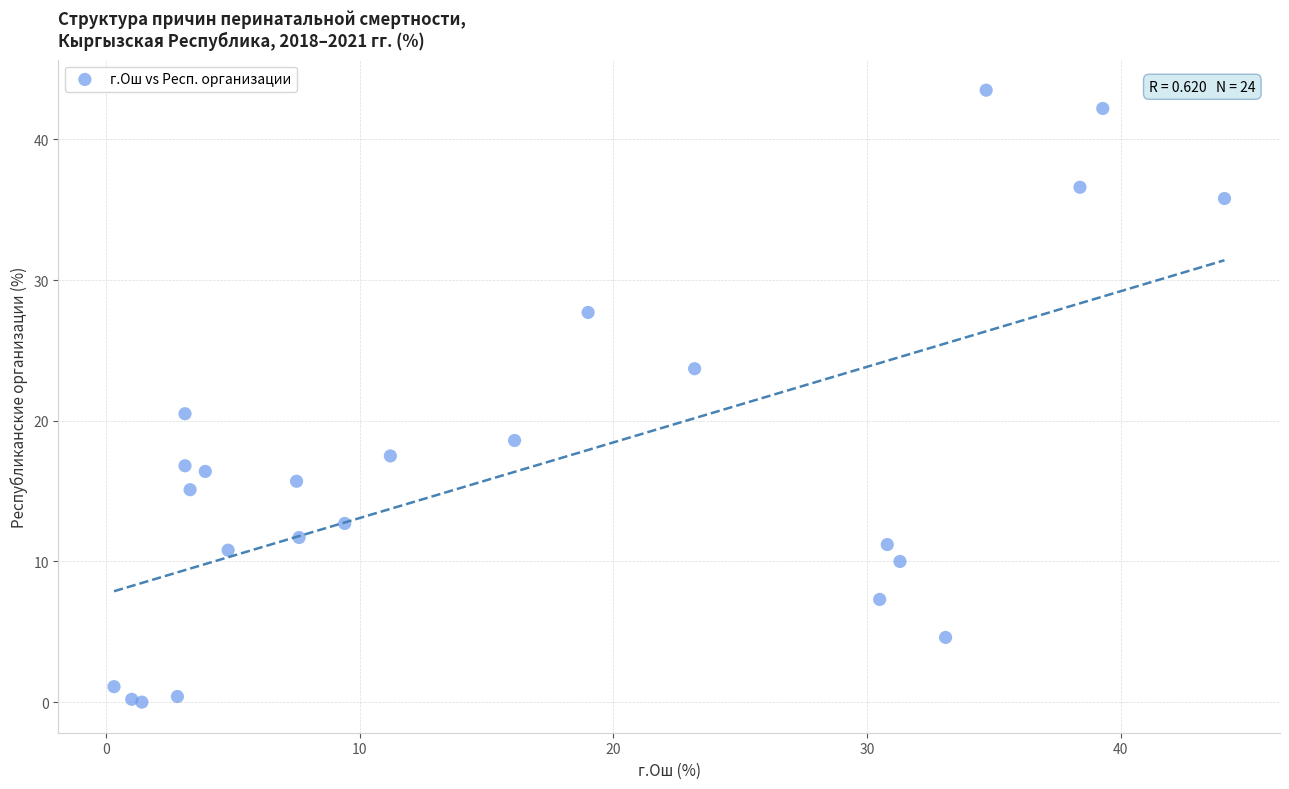

What Y value in the scatter plot is closest to 21?

20.5